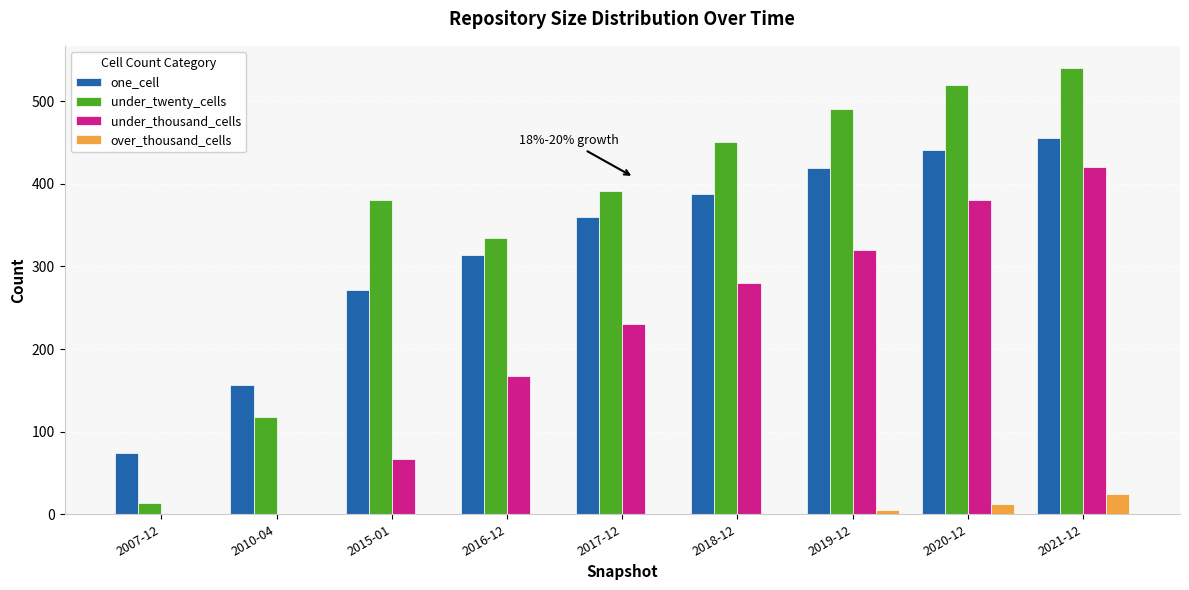

Which series changed the most between 2015-01 and 2018-12?

under_thousand_cells